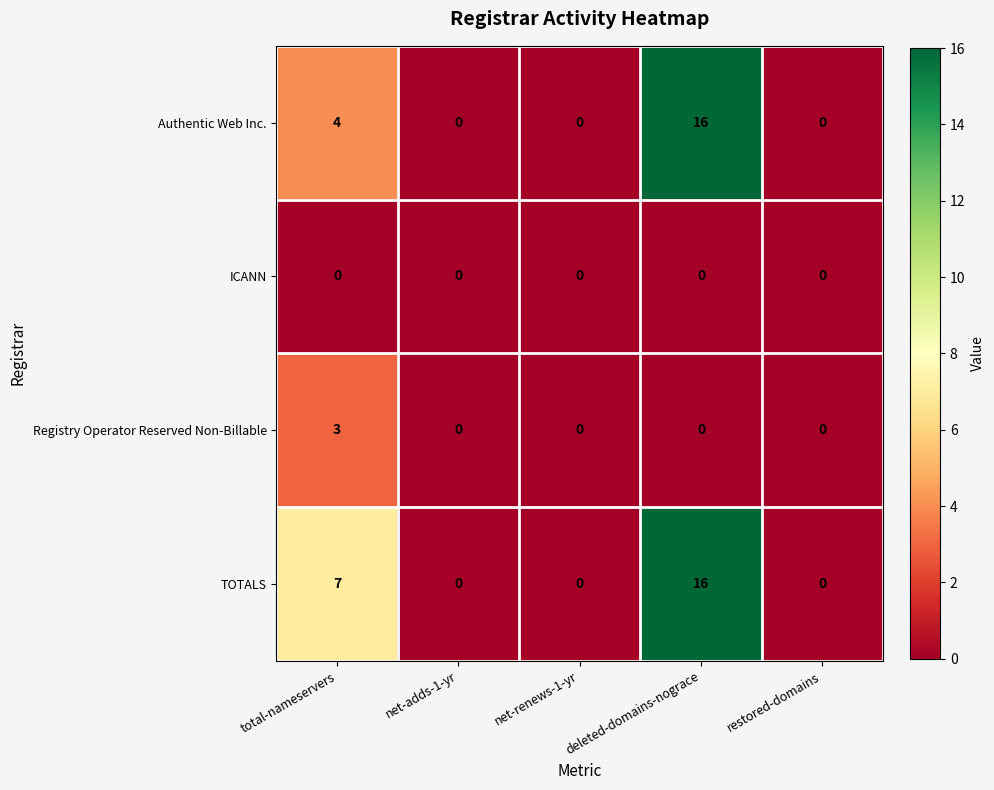

Count the number of data series in this chart.

4